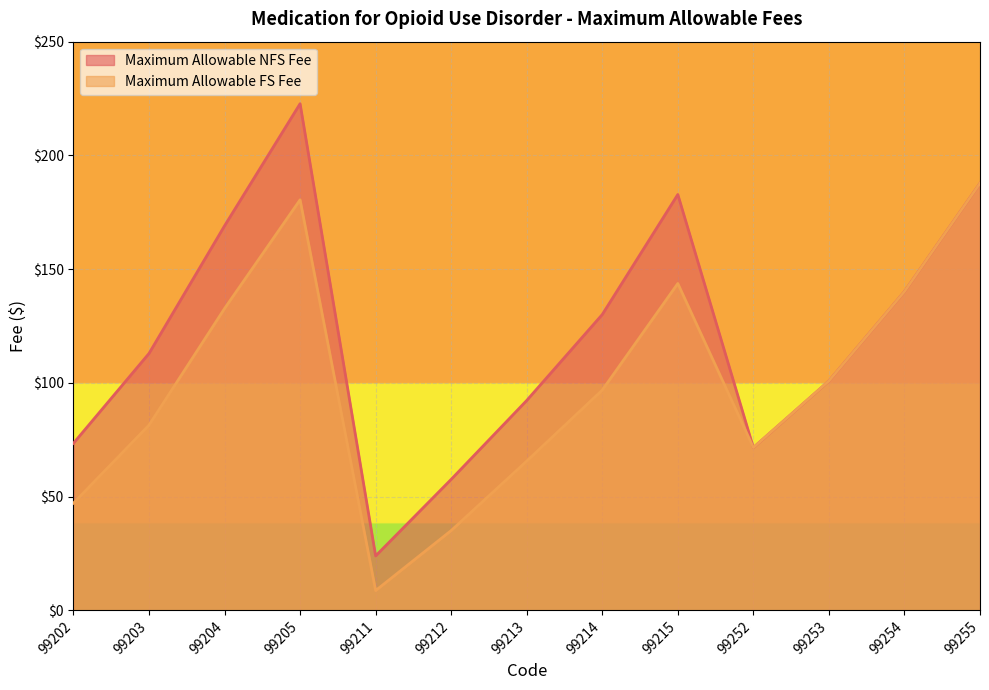

Reading left to right, transcribe all the data shown in this chart.

Maximum Allowable NFS Fee: 99202=73.5	99203=113.0	99204=169.0	99205=222.7	99211=24.0	99212=57.6	99213=92.3	99214=130.1	99215=182.8	99252=71.6	99253=100.9	99254=140.1	99255=187.7
Maximum Allowable FS Fee: 99202=47.2	99203=81.5	99204=132.7	99205=180.5	99211=8.7	99212=35.1	99213=65.6	99214=96.8	99215=143.7	99252=71.6	99253=100.9	99254=140.1	99255=187.7